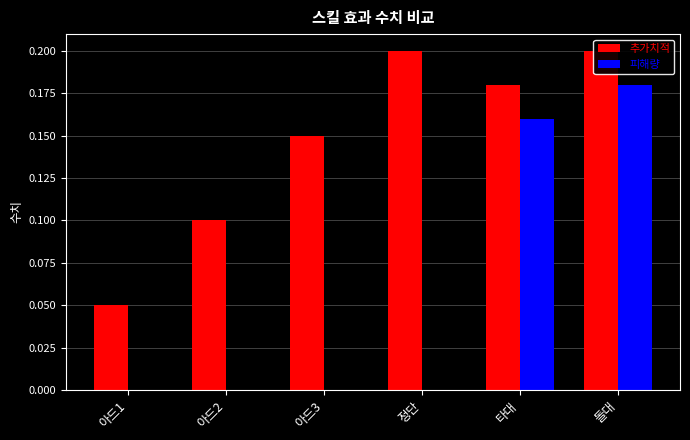

Which series has the largest total across all categories?

추가치적